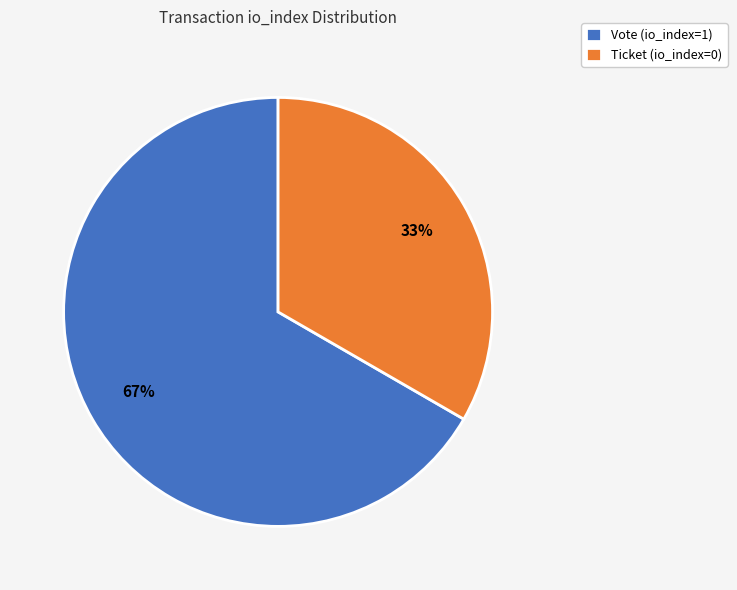

Combined, do Vote (io_index=1) and Ticket (io_index=0) account for over 50%?

Yes